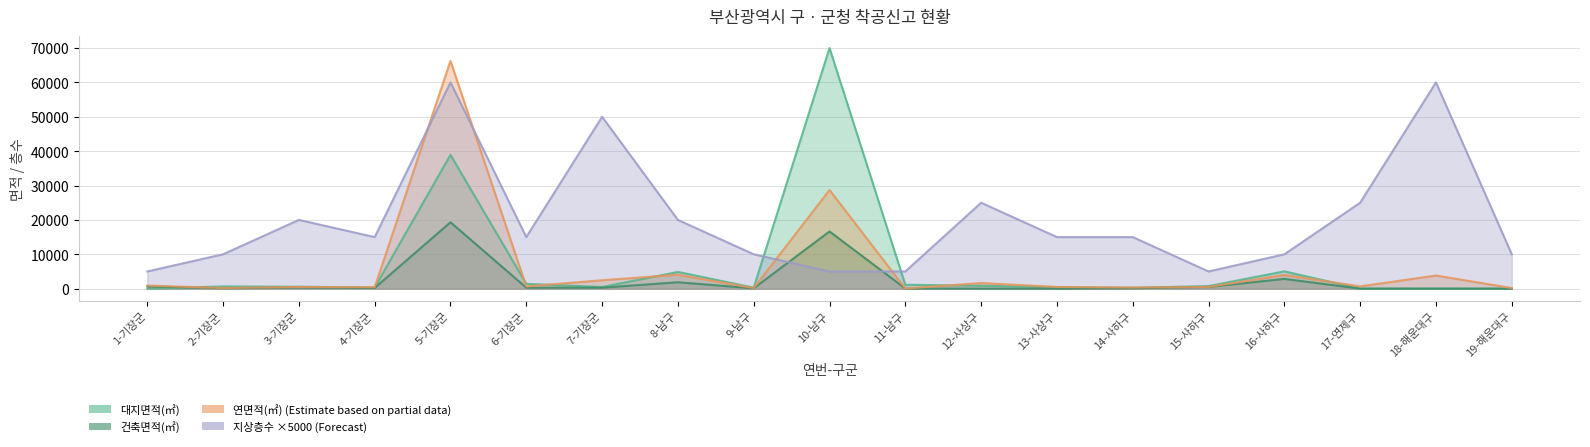

At which category does 건축면적(㎡) reach its first local peak?

3-기장군